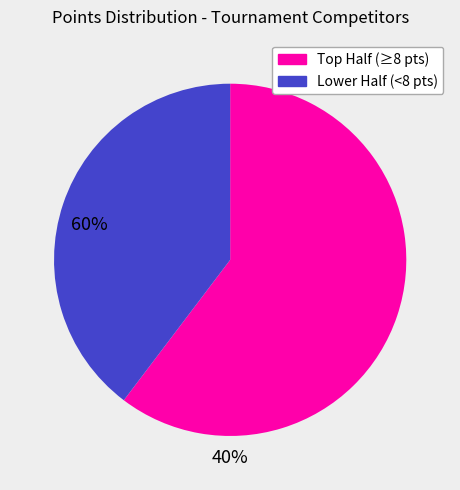

Does any single category account for the majority?

Yes